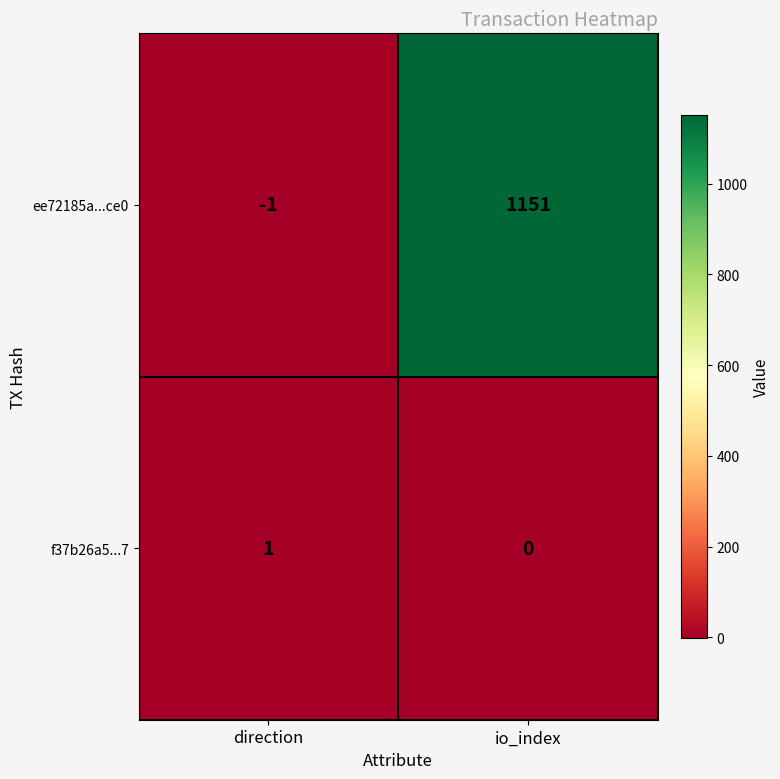

What is the maximum value shown in the chart?

1151